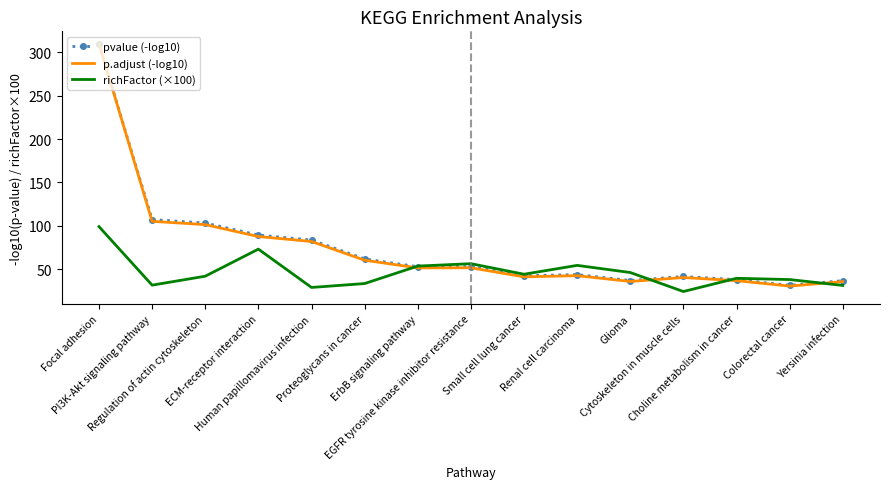

Is it true that p.adjust (-log10) equals 65.2 at Small cell lung cancer?

False